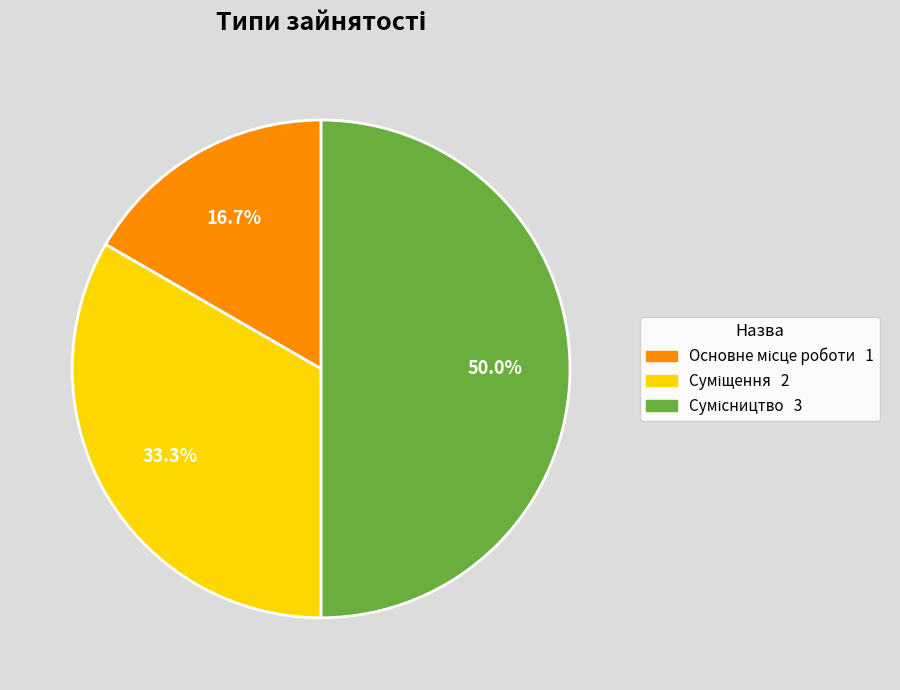

To the nearest percent, what portion does Основне місце роботи represent?

17%